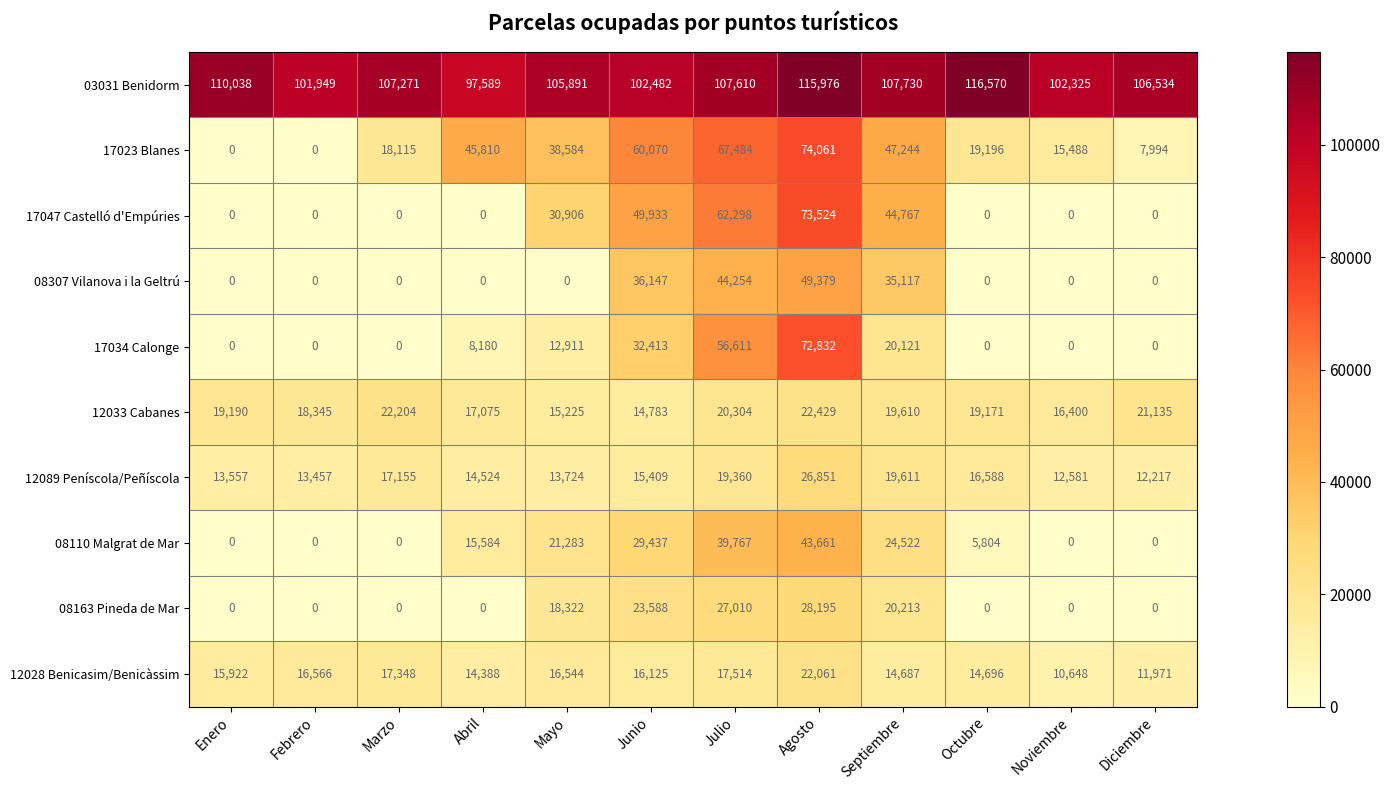

Rank the series by their maximum value, from lowest to highest.

12028 Benicasim/Benicàssim, 12033 Cabanes, 12089 Peníscola/Peñíscola, 08163 Pineda de Mar, 08110 Malgrat de Mar, 08307 Vilanova i la Geltrú, 17034 Calonge, 17047 Castelló d'Empúries, 17023 Blanes, 03031 Benidorm